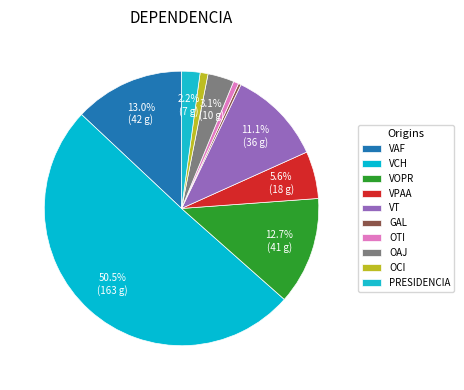

Count the number of slices in the pie.

10